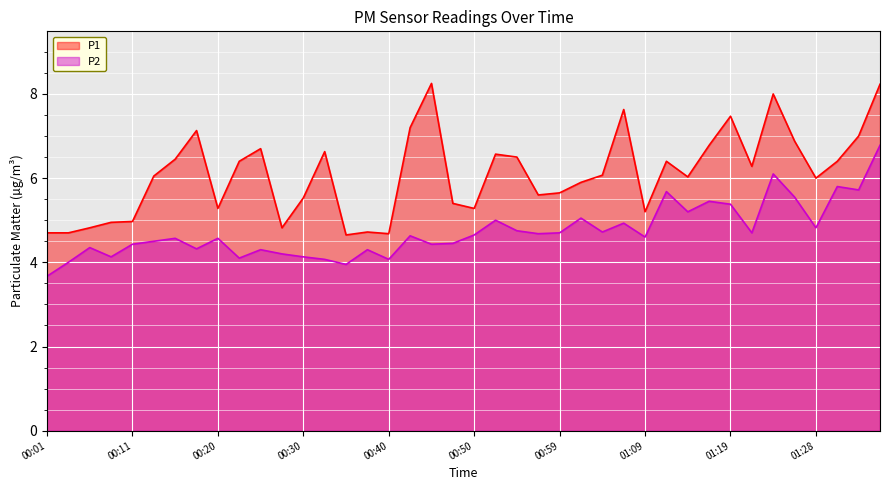

List the labels in order of P2 value, smallest first.

00:01, 00:35, 00:03, 00:32, 00:40, 00:23, 00:08, 00:30, 00:28, 00:25, 00:37, 00:18, 00:06, 00:11, 00:45, 00:47, 00:13, 00:15, 00:20, 01:09, 00:42, 00:50, 00:57, 00:59, 01:21, 01:04, 00:54, 01:28, 01:06, 00:52, 01:02, 01:14, 01:19, 01:16, 01:26, 01:11, 01:33, 01:31, 01:23, 01:36